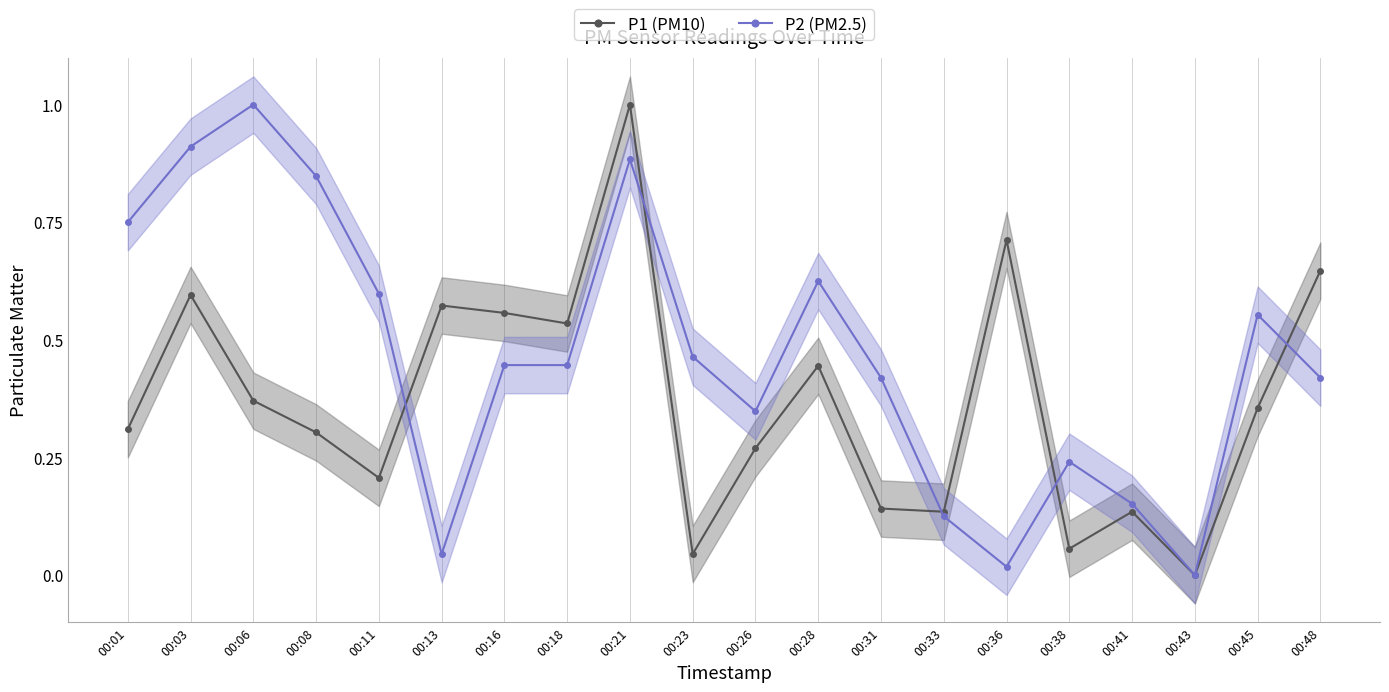

Does the chart display data point markers on the line(s)?

Yes